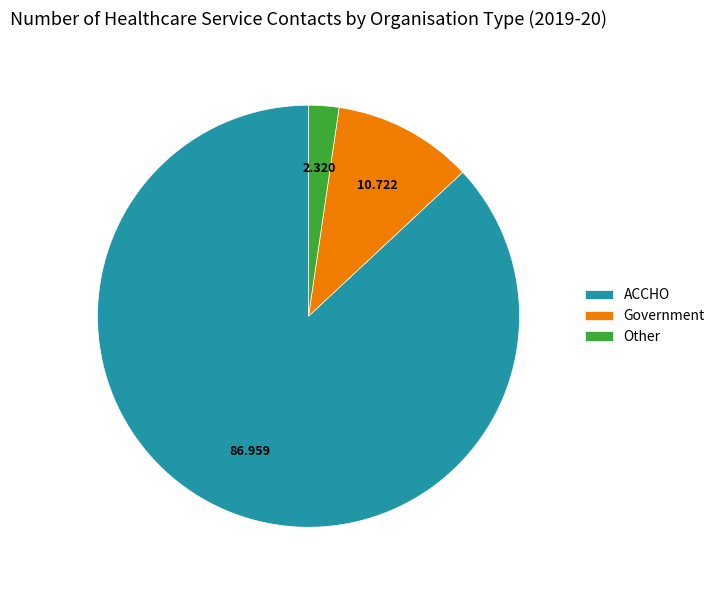

How many segments does this pie chart have?

3